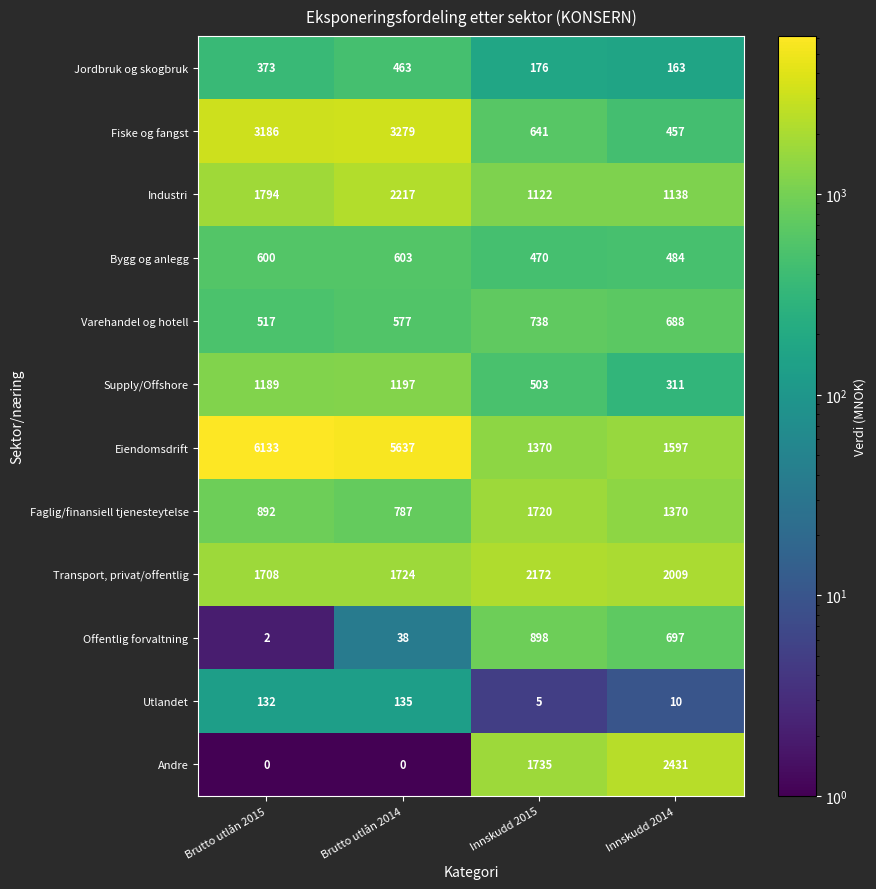

Where is Bygg og anlegg nearest to the value 536?

Innskudd 2014